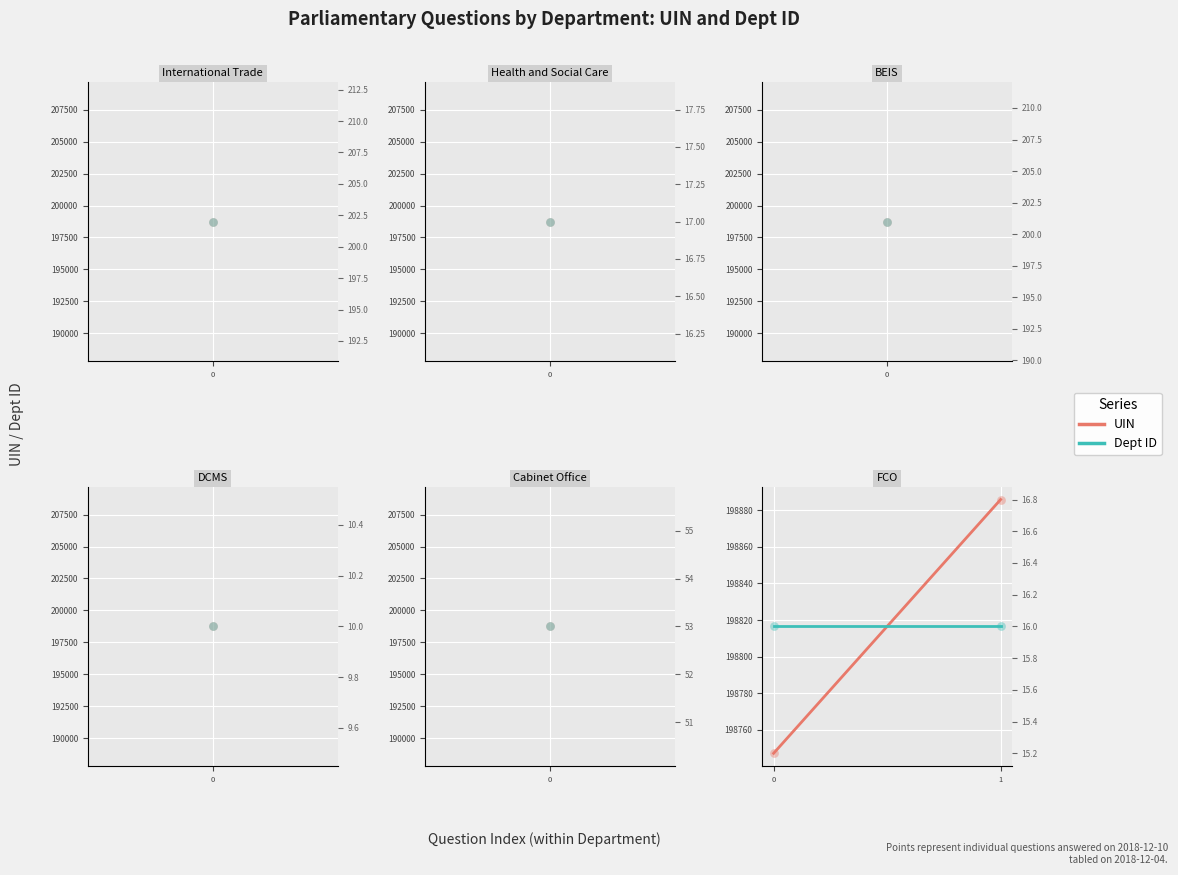

Which series has the widest spread of Y values?

UIN